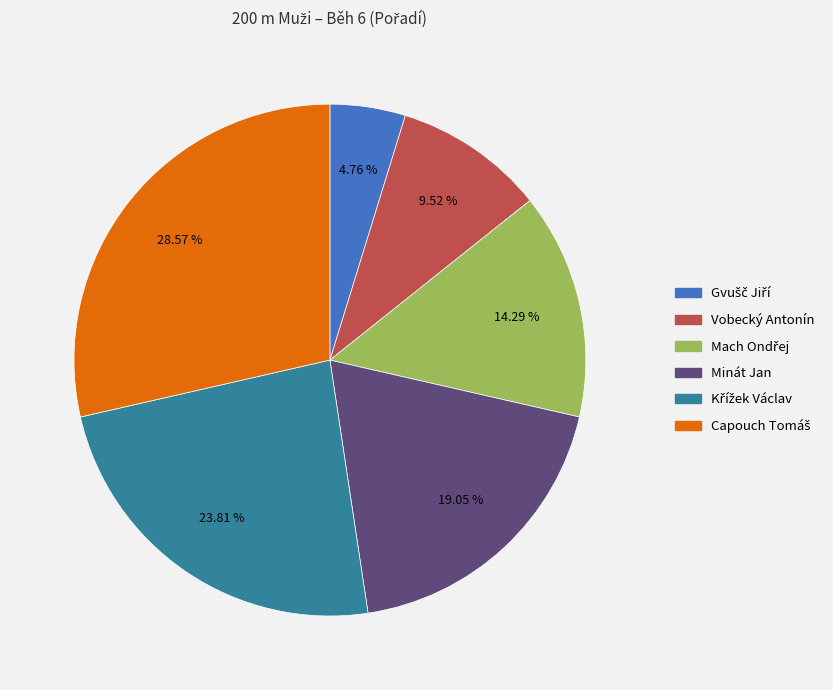

Does any single category account for the majority?

No